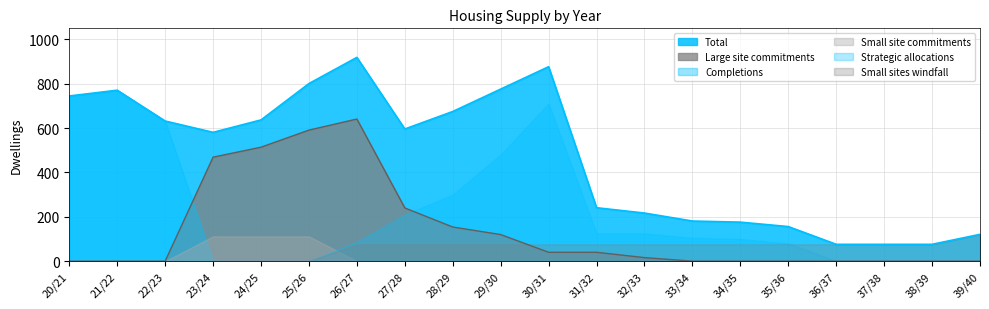

How many categories are shown in the chart?

20